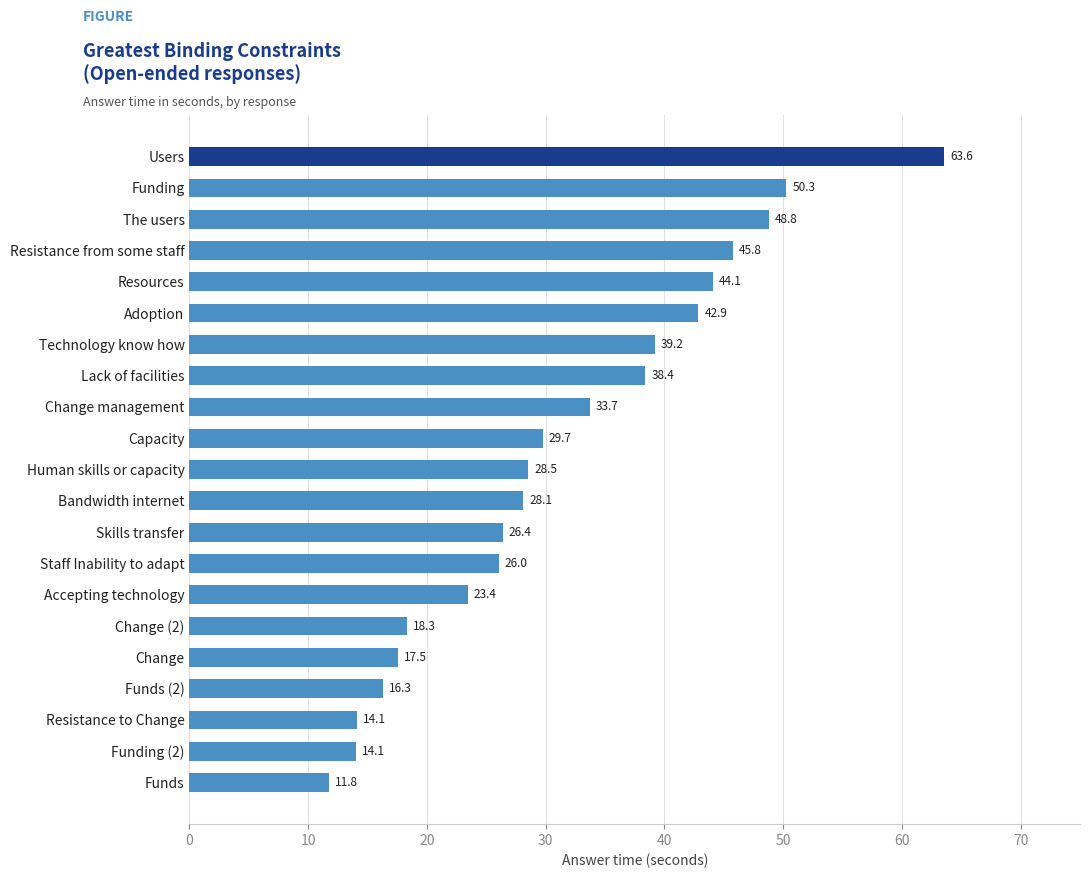

Reading top to bottom, what are all the values shown in this chart?

Users=63.6	Funding=50.3	The users=48.8	Resistance from some staff=45.8	Resources=44.1	Adoption=42.9	Technology know how=39.2	Lack of facilities=38.4	Change management=33.7	Capacity=29.7	Human skills or capacity=28.5	Bandwidth internet=28.1	Skills transfer=26.4	Staff Inability to adapt=26.0	Accepting technology=23.4	Change (2)=18.3	Change=17.5	Funds (2)=16.3	Resistance to Change=14.1	Funding (2)=14.1	Funds=11.8